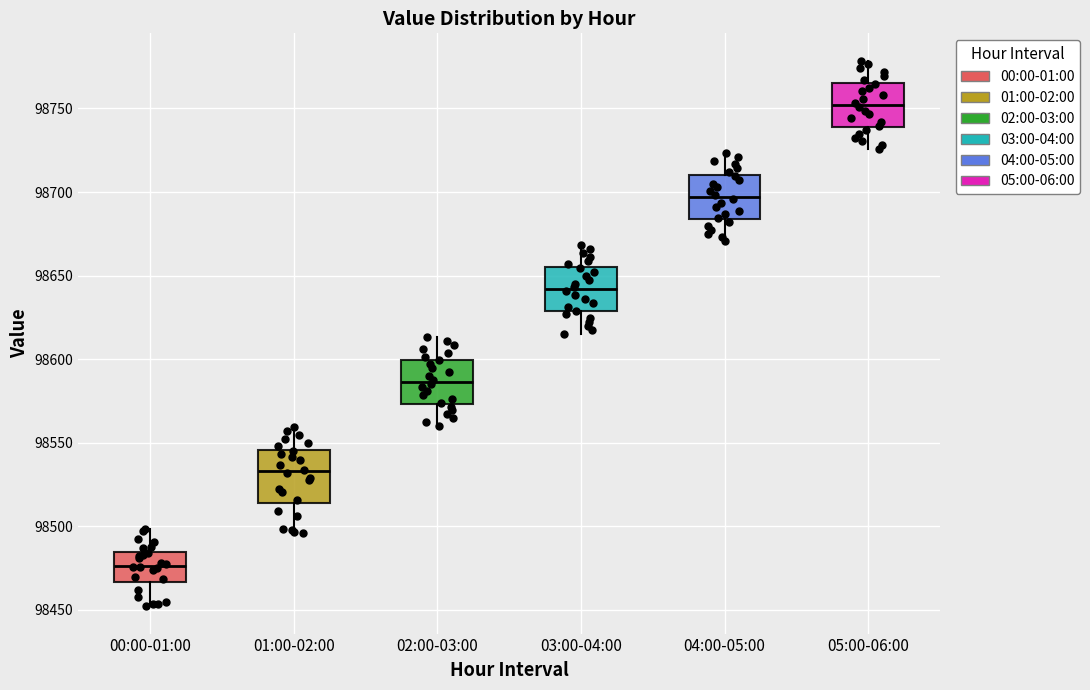

Reading left to right, transcribe this box plot: for each box, give where its median line is, the range the box spans, and where its two whiskers end, as read against the y-axis. The values are not printed on the chart, so give them approximately, as read against the axis.

00:00-01:00: median 98475, box 98465 to 98485, whiskers 98450 to 98500
01:00-02:00: median 98535, box 98515 to 98545, whiskers 98495 to 98560
02:00-03:00: median 98585, box 98575 to 98600, whiskers 98560 to 98615
03:00-04:00: median 98640, box 98630 to 98655, whiskers 98615 to 98670
04:00-05:00: median 98695, box 98685 to 98710, whiskers 98670 to 98725
05:00-06:00: median 98750, box 98740 to 98765, whiskers 98725 to 98780